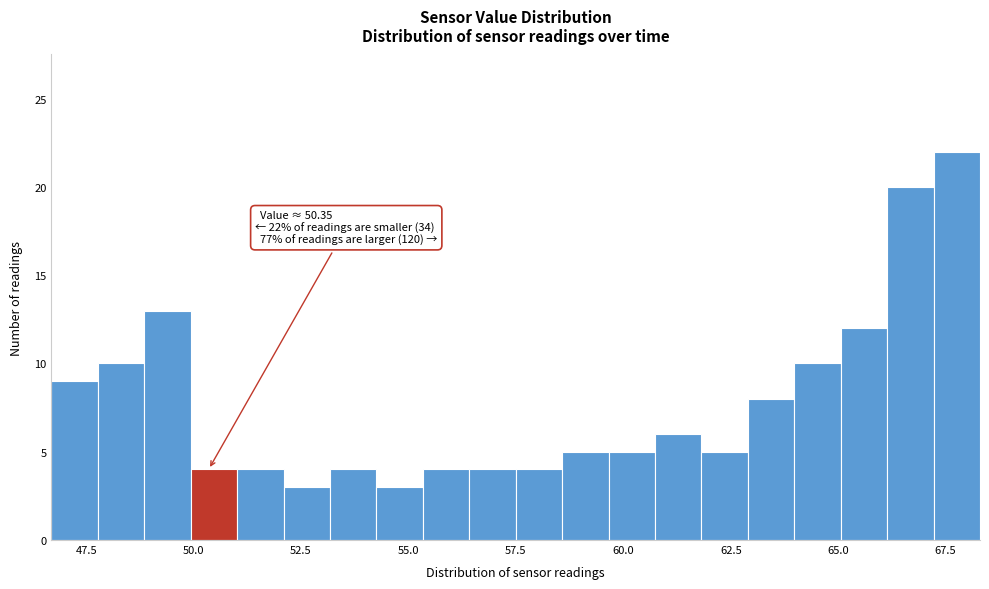

Around what value on the x-axis is the tallest bar? Give the approximate position of its centre, as read against the axis.

68.0